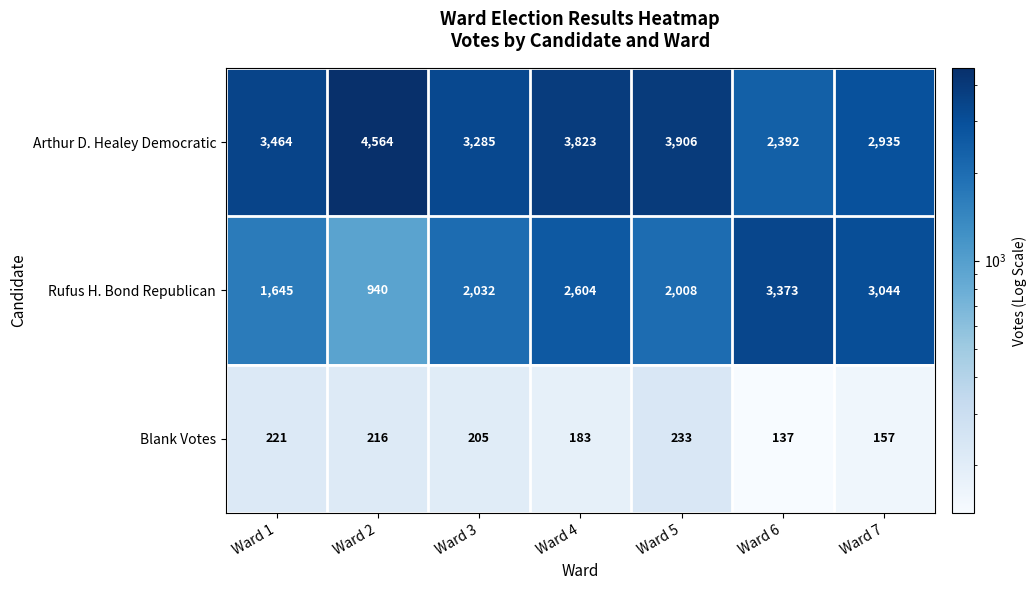

Reading left to right, list all the values displayed in this chart.

Arthur D. Healey Democratic: Ward 1=3464	Ward 2=4564	Ward 3=3285	Ward 4=3823	Ward 5=3906	Ward 6=2392	Ward 7=2935
Rufus H. Bond Republican: Ward 1=1645	Ward 2=940	Ward 3=2032	Ward 4=2604	Ward 5=2008	Ward 6=3373	Ward 7=3044
Blank Votes: Ward 1=221	Ward 2=216	Ward 3=205	Ward 4=183	Ward 5=233	Ward 6=137	Ward 7=157